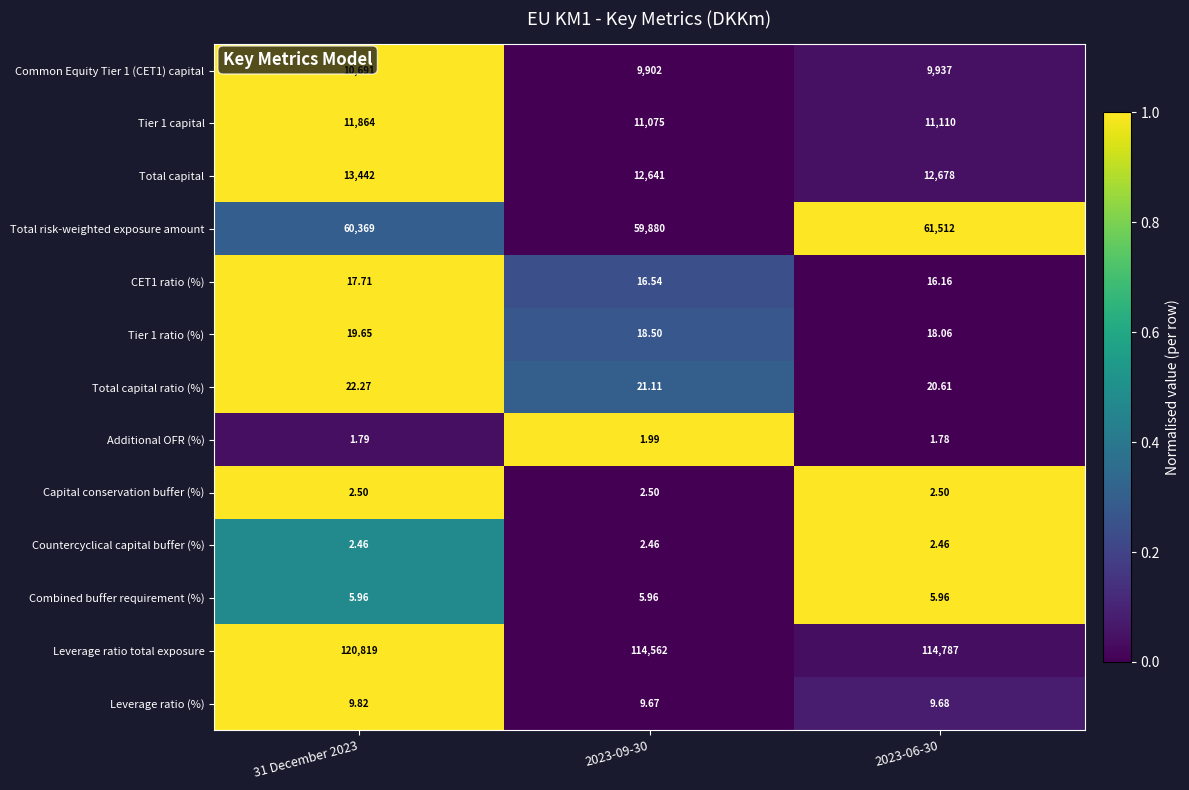

Which series has the largest range (max minus min)?

Leverage ratio total exposure